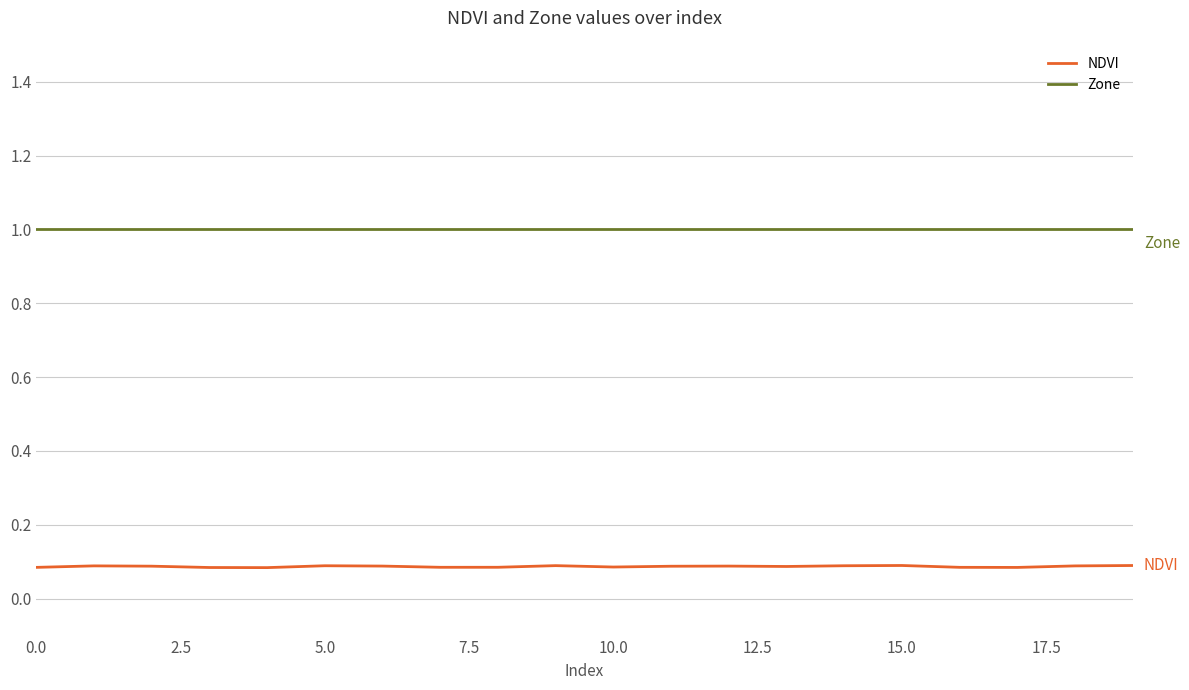

What is the sum of all Zone values?

20.0